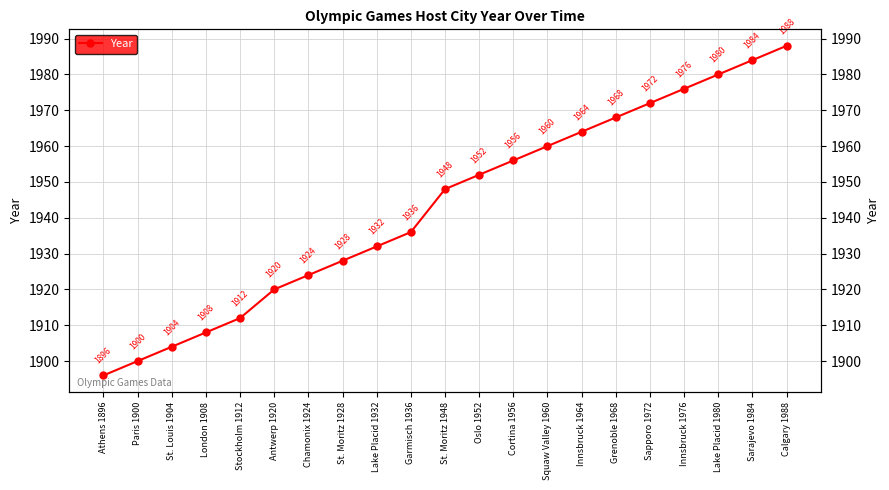

At which label does the data first exceed 1948?

Oslo 1952